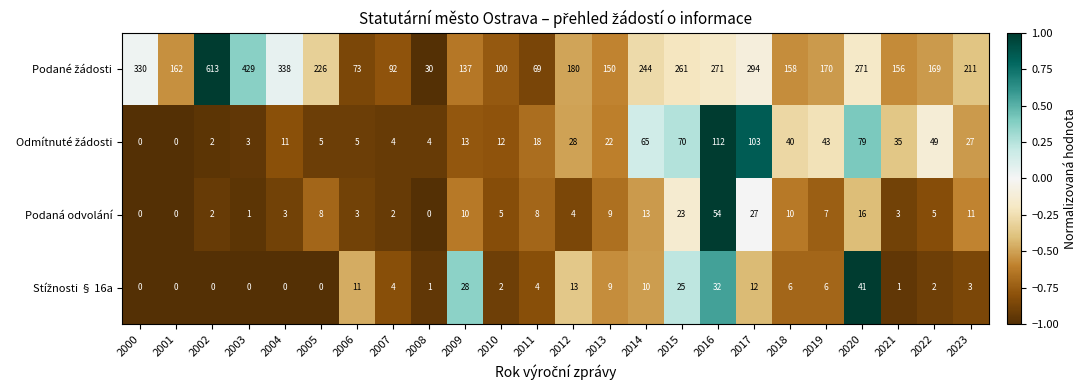

How many distinct data groups are displayed?

4